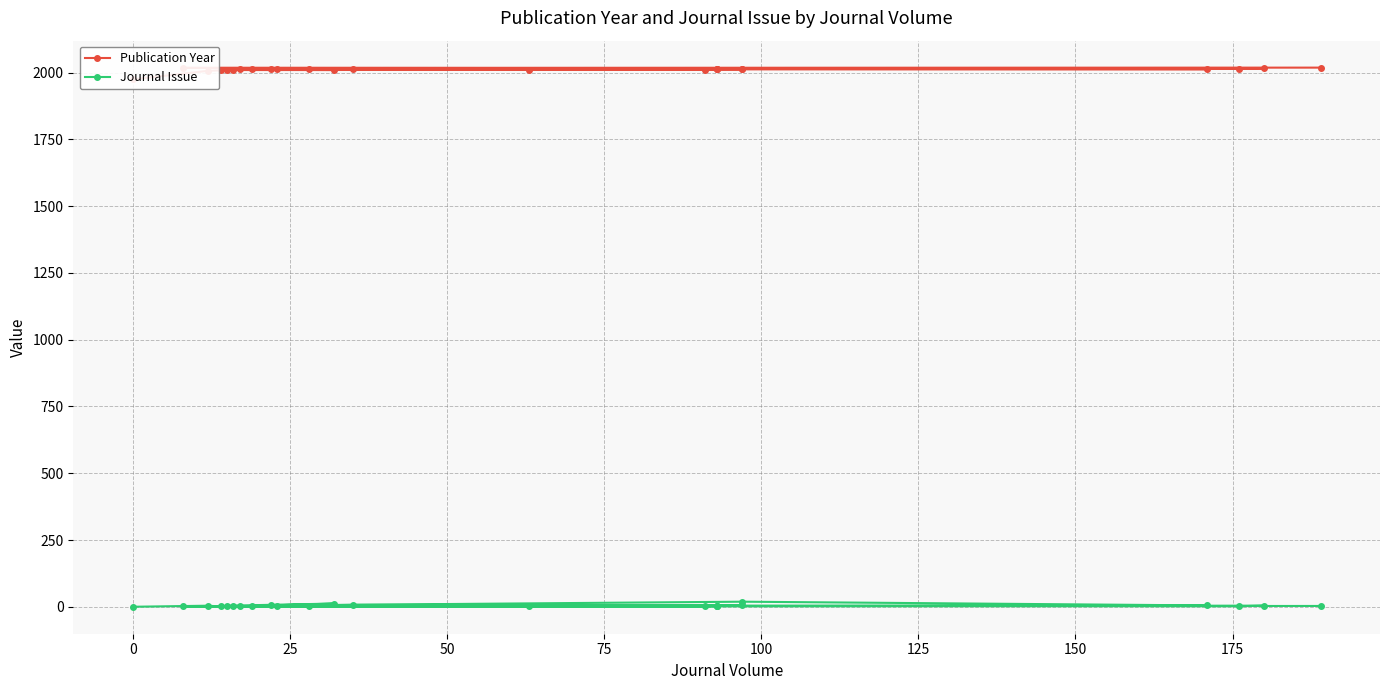

How many values in the Publication Year series exceed 2012?

10